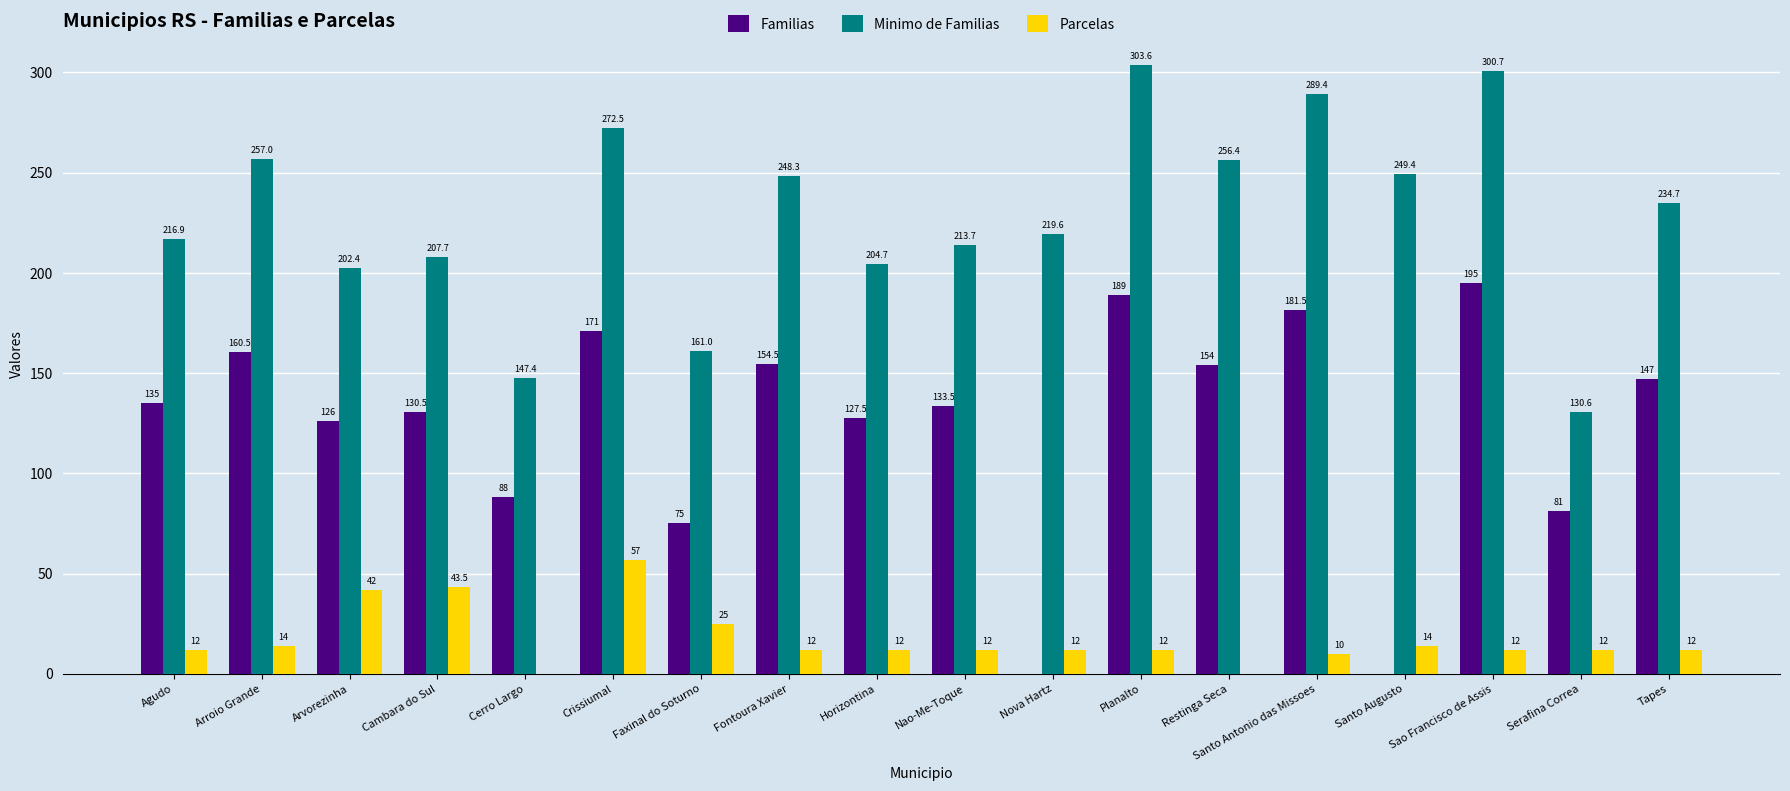

Which series has the largest total across all categories?

Minimo de Familias